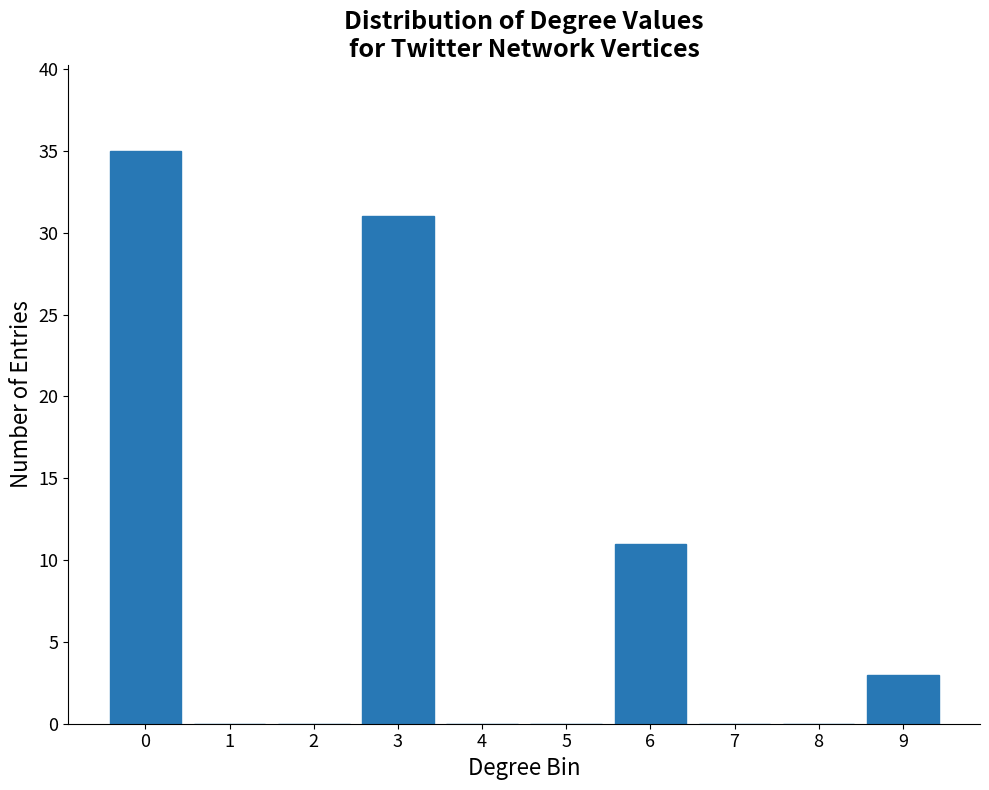

Reading left to right, list all the values displayed in this chart.

0=35	1=0	2=0	3=31	4=0	5=0	6=11	7=0	8=0	9=3